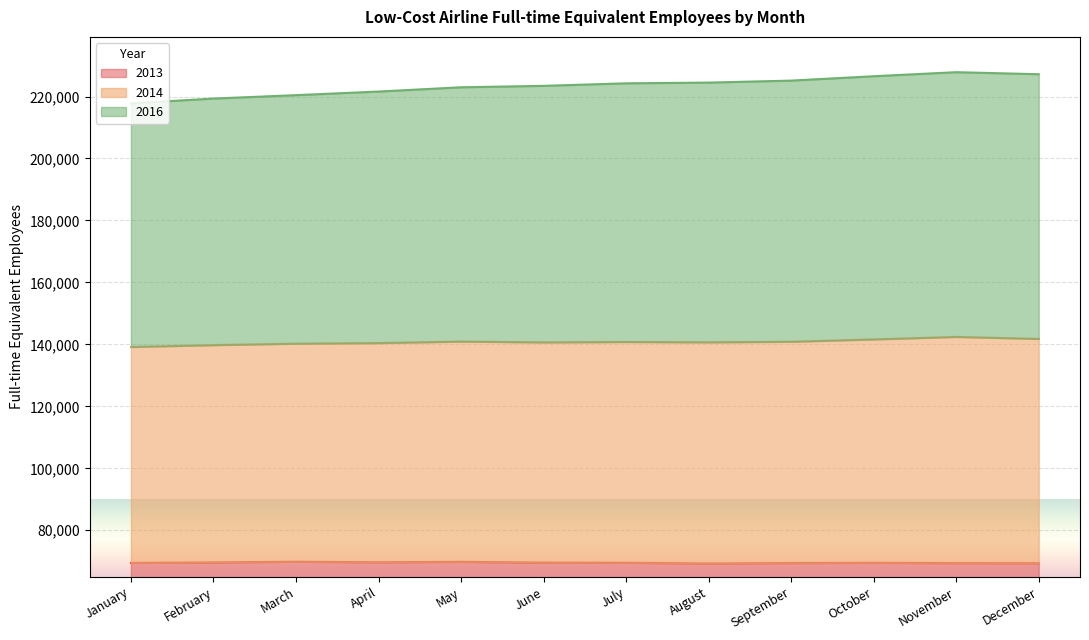

Which series changed the most between March and June?

2016